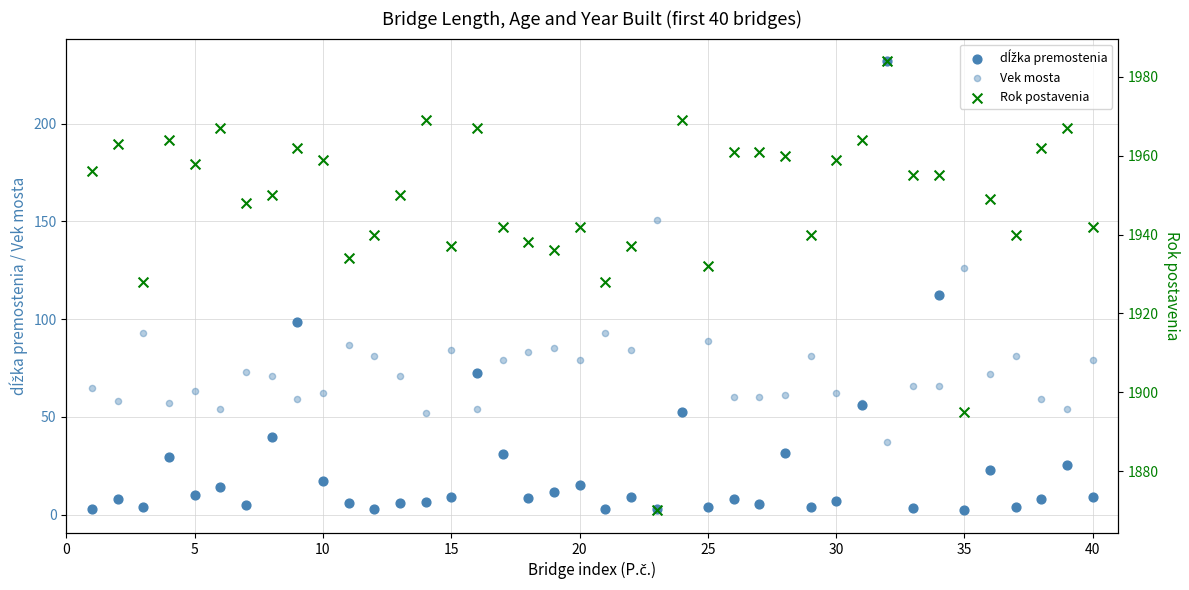

Is the value of dĺžka premostenia at 36 greater than the value of Rok postavenia at 20?

No